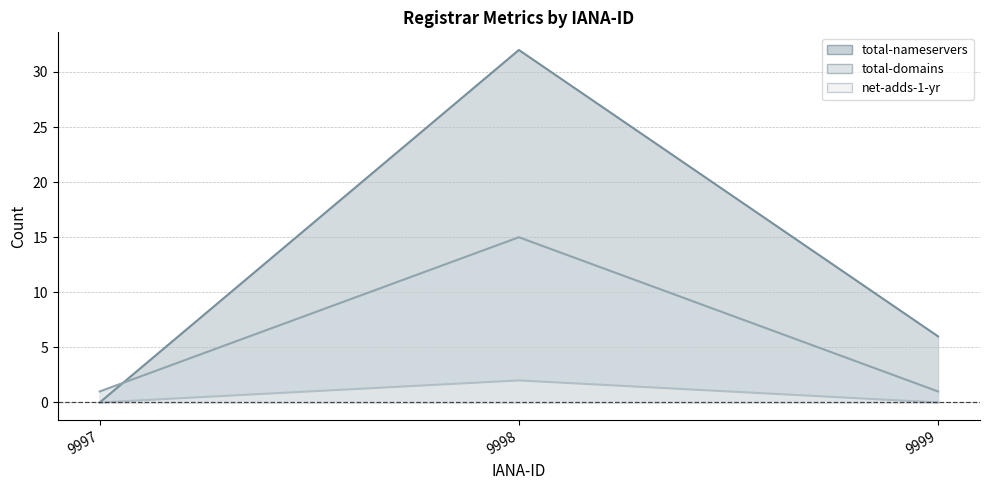

Does the chart have visible grid lines?

Yes